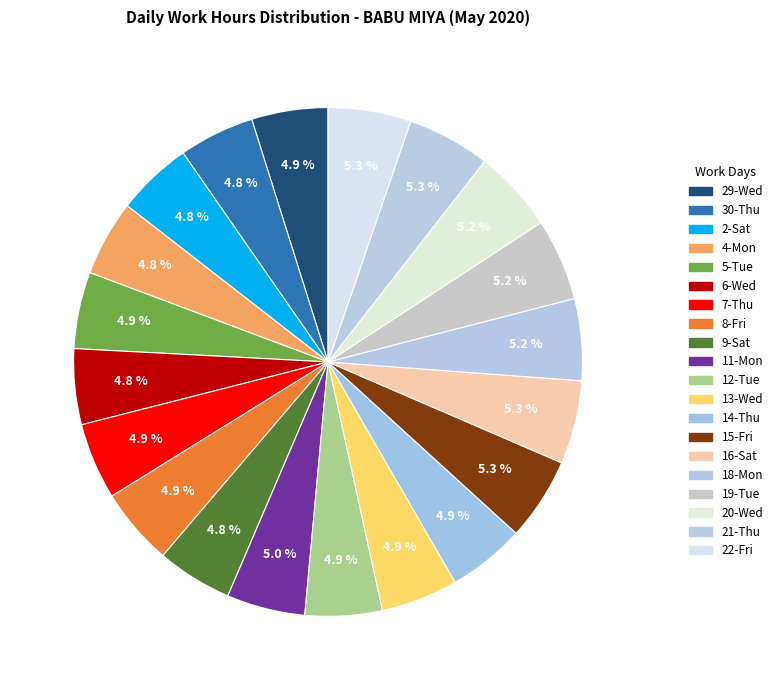

Which has a higher value, 30-Thu or 6-Wed?

6-Wed